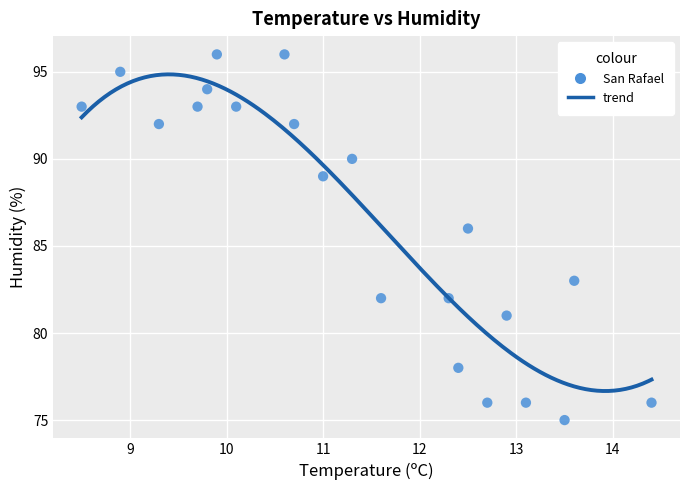

What Y value in the scatter plot is closest to 85?

86